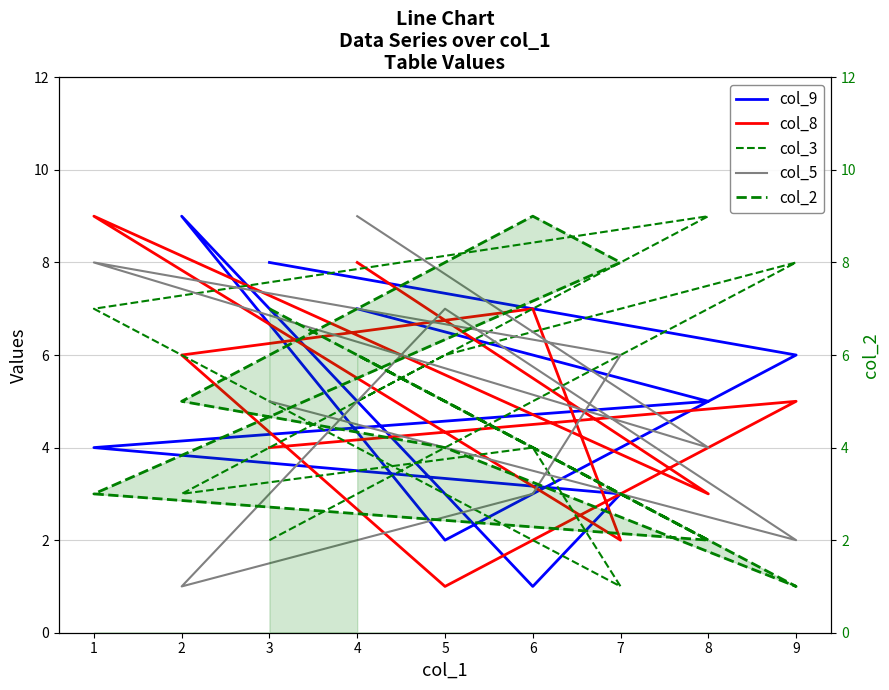

Which series has the widest spread of values?

col_9